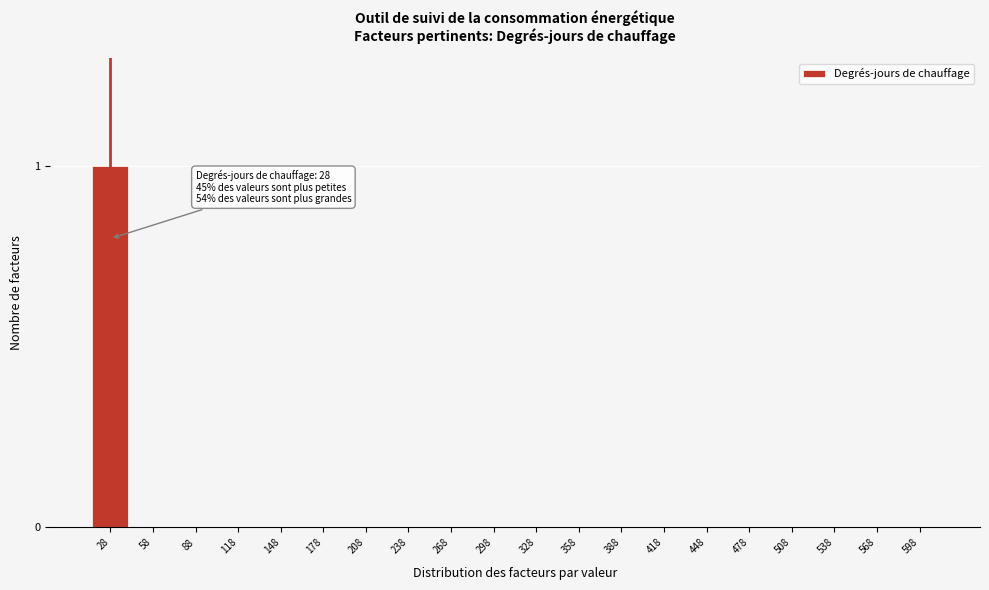

Reading left to right, extract all data points from this chart.

28=1	58=0	88=0	118=0	148=0	178=0	208=0	238=0	268=0	298=0	328=0	358=0	388=0	418=0	448=0	478=0	508=0	538=0	568=0	598=0